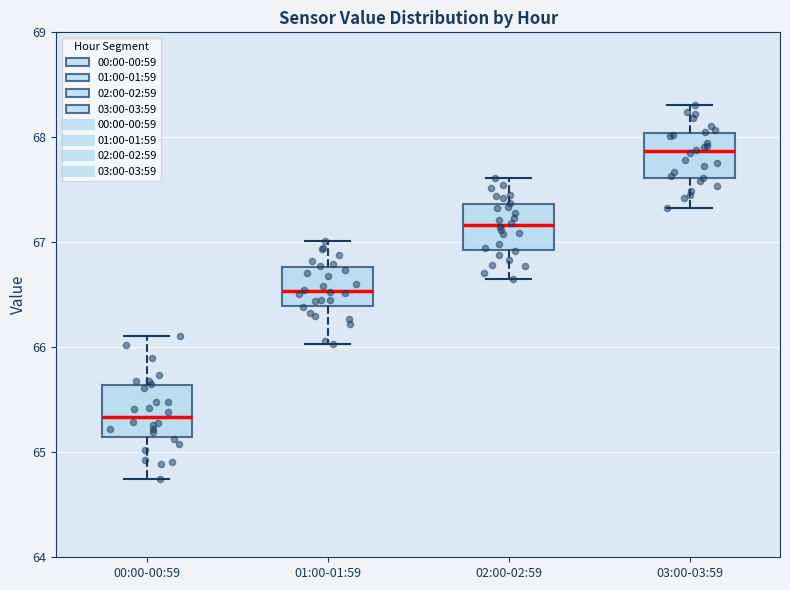

Where does the upper whisker of the box for 01:00-01:59 end on the y-axis? The values are not printed on the chart, so give them approximately, as read against the axis.

67.0